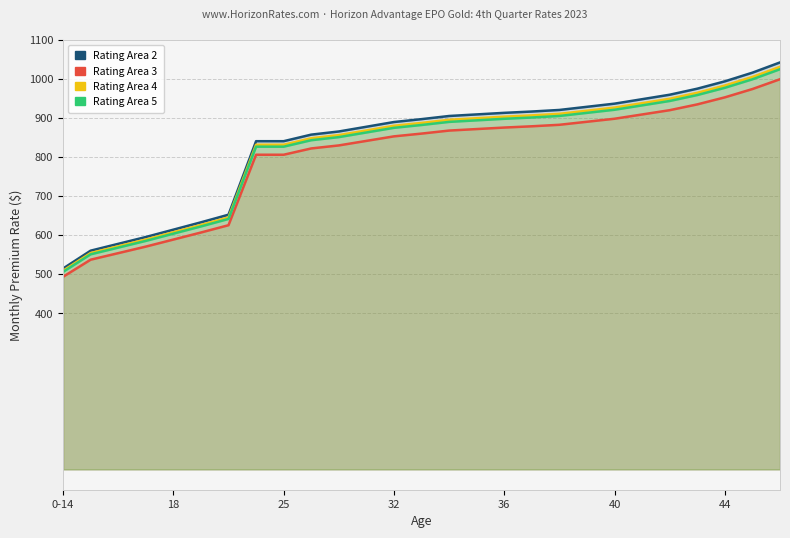

Between 8 and 19, which series saw the biggest shift?

Rating Area 2